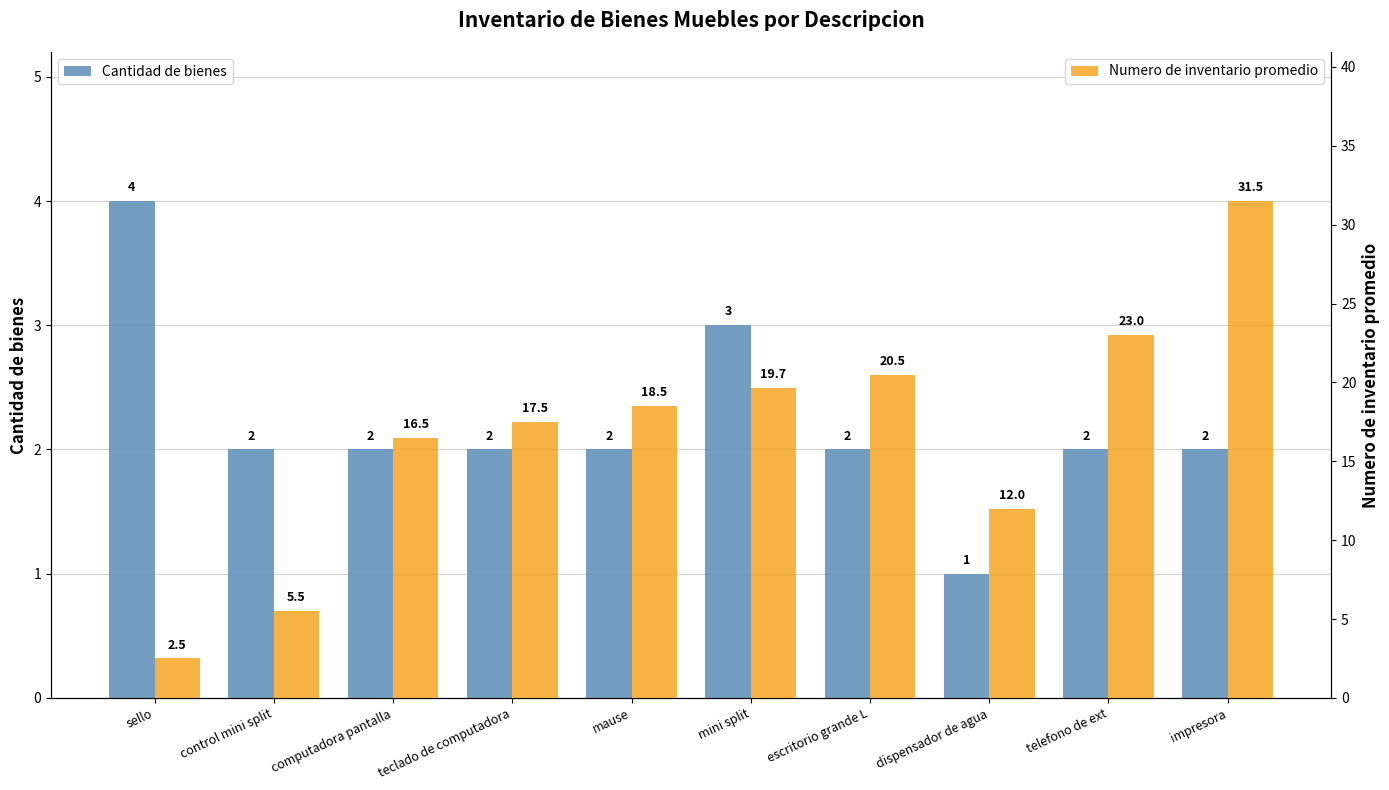

What position from the left is teclado de computadora?

4